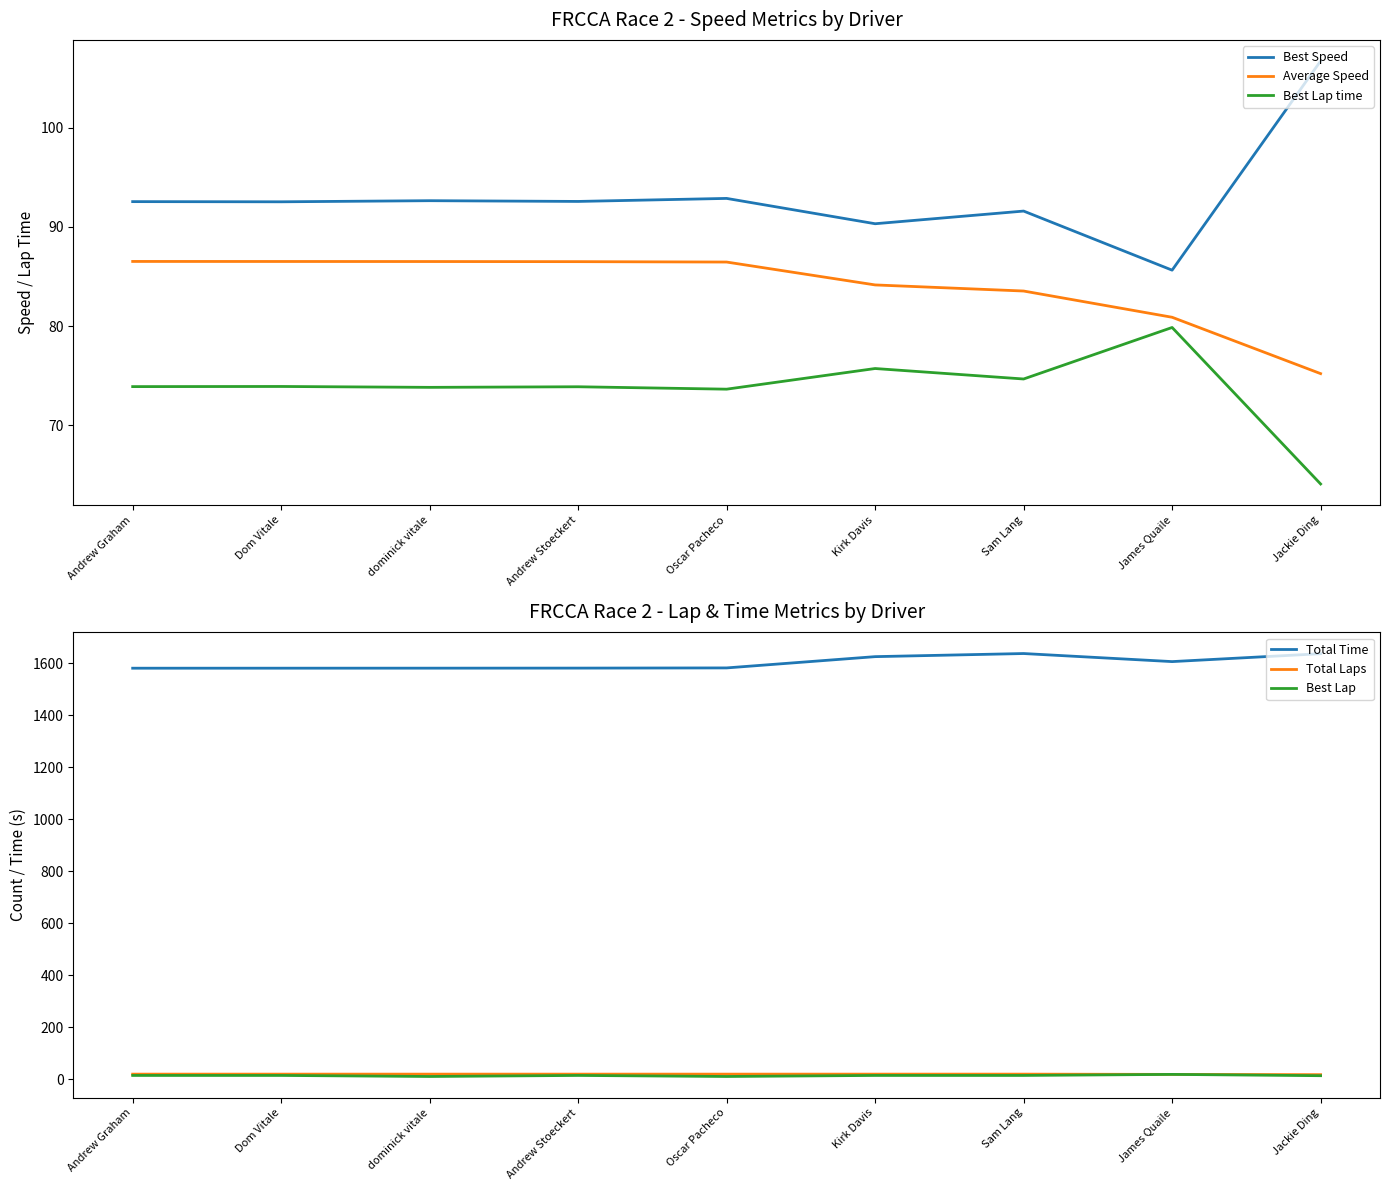

How many categories are shown in the chart?

9